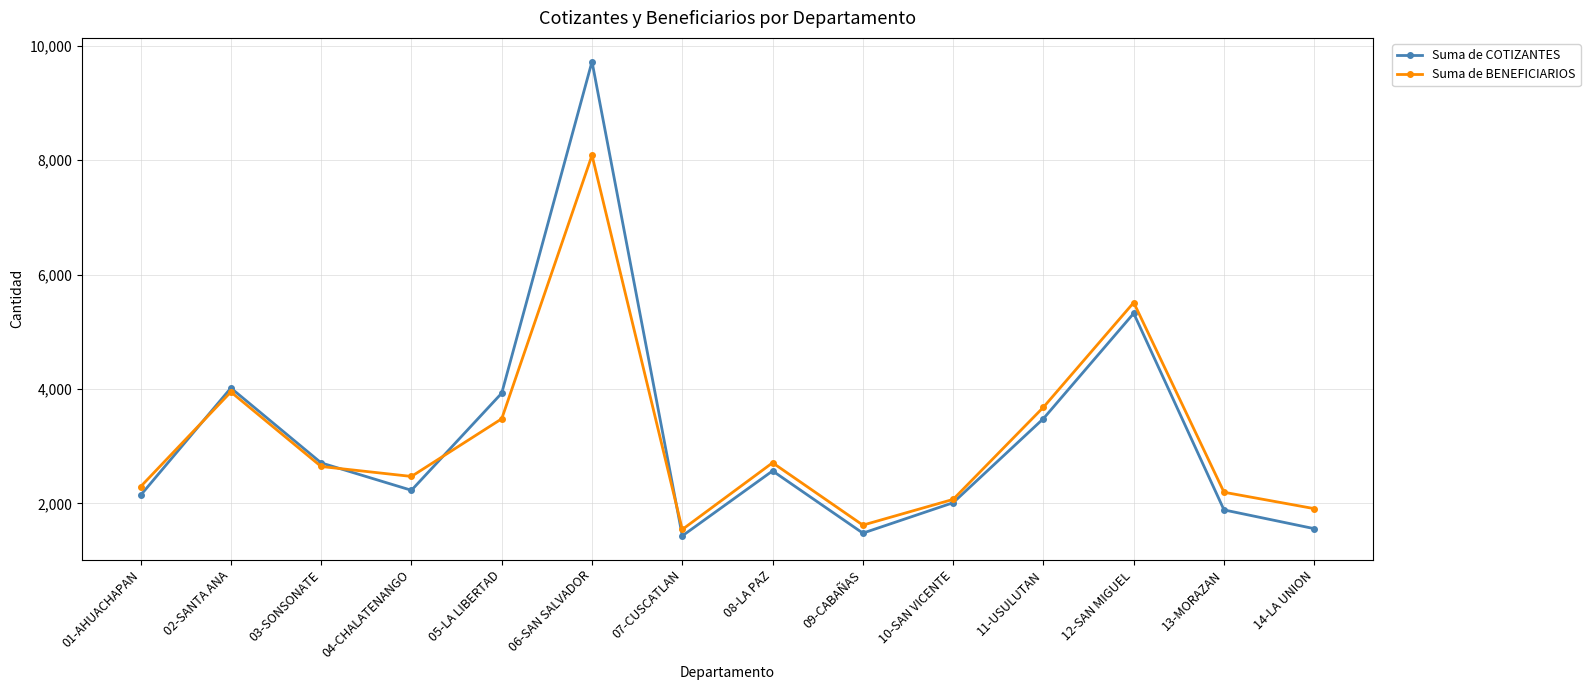

At which label is Suma de BENEFICIARIOS closest to 4815?

12-SAN MIGUEL